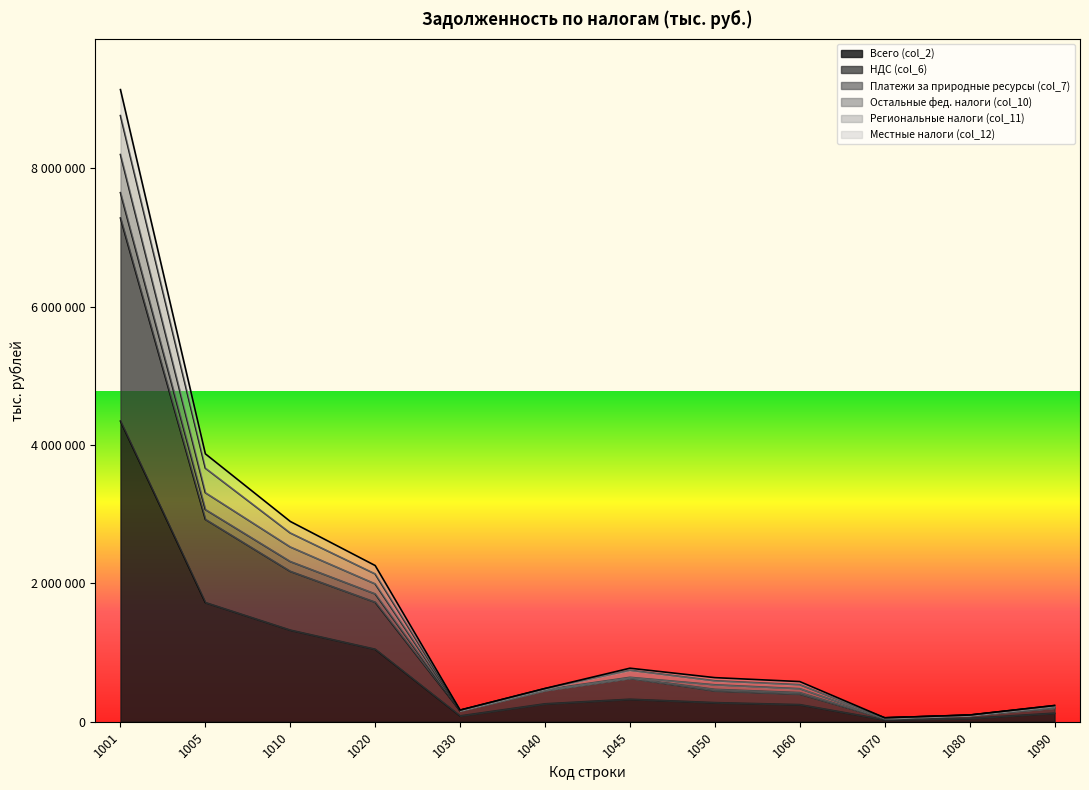

What are all the series names shown in the legend?

Всего (col_2), НДС (col_6), Платежи за природные ресурсы (col_7), Остальные фед. налоги (col_10), Региональные налоги (col_11), Местные налоги (col_12)